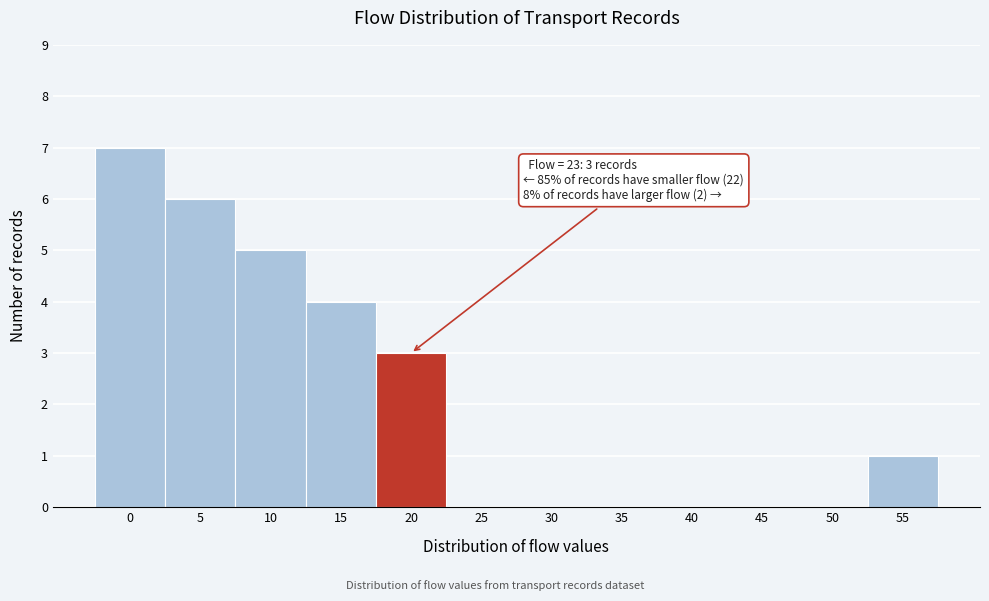

Reading left to right, list all the values displayed in this chart.

0=7	5=6	10=5	15=4	20=3	25=0	30=0	35=0	40=0	45=0	50=0	55=1